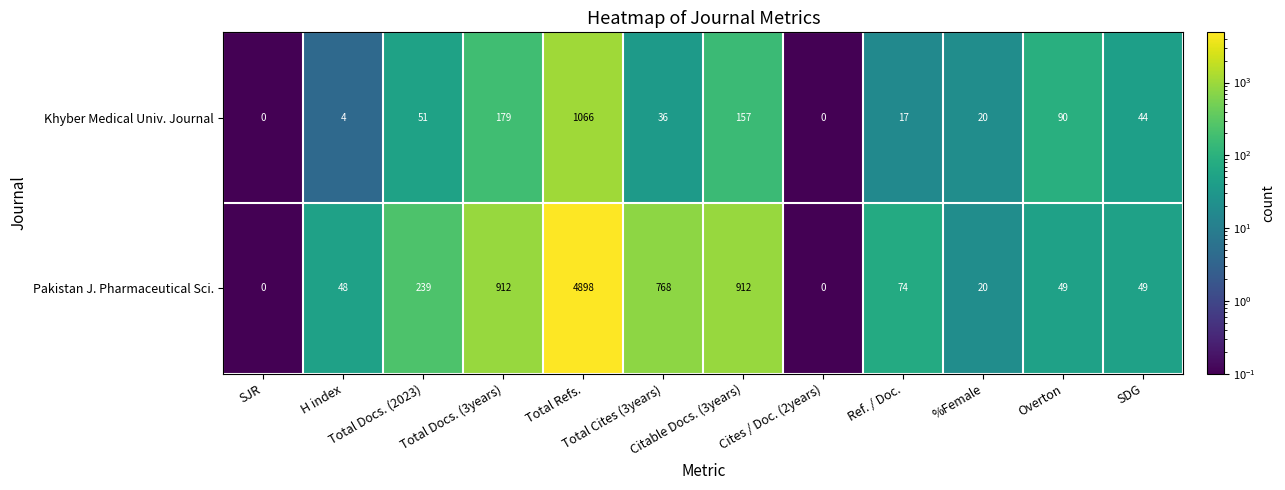

Rank the series by their average value, from lowest to highest.

Khyber Medical Univ. Journal, Pakistan J. Pharmaceutical Sci.